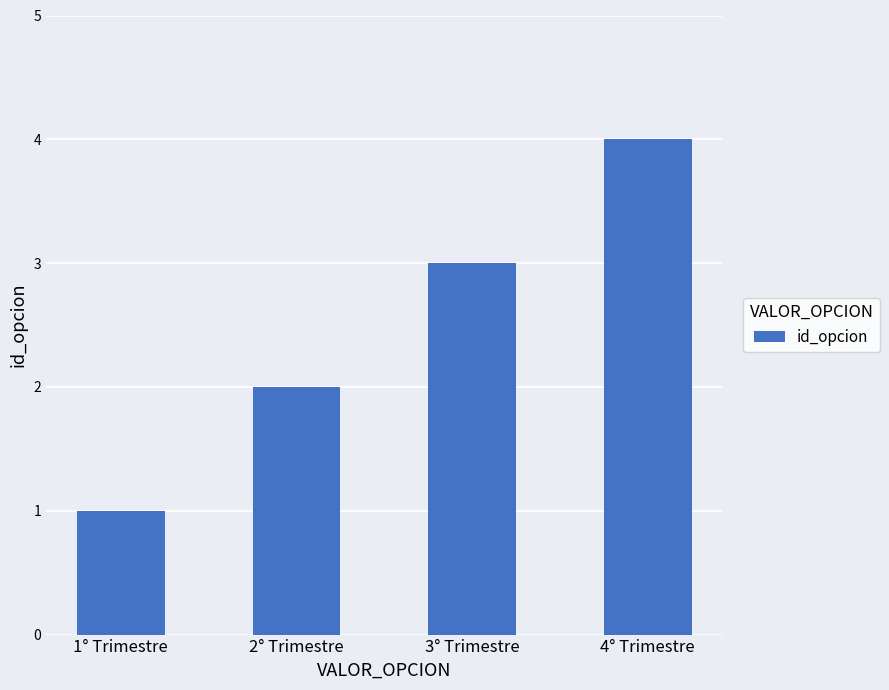

How many data points are less than 3?

2